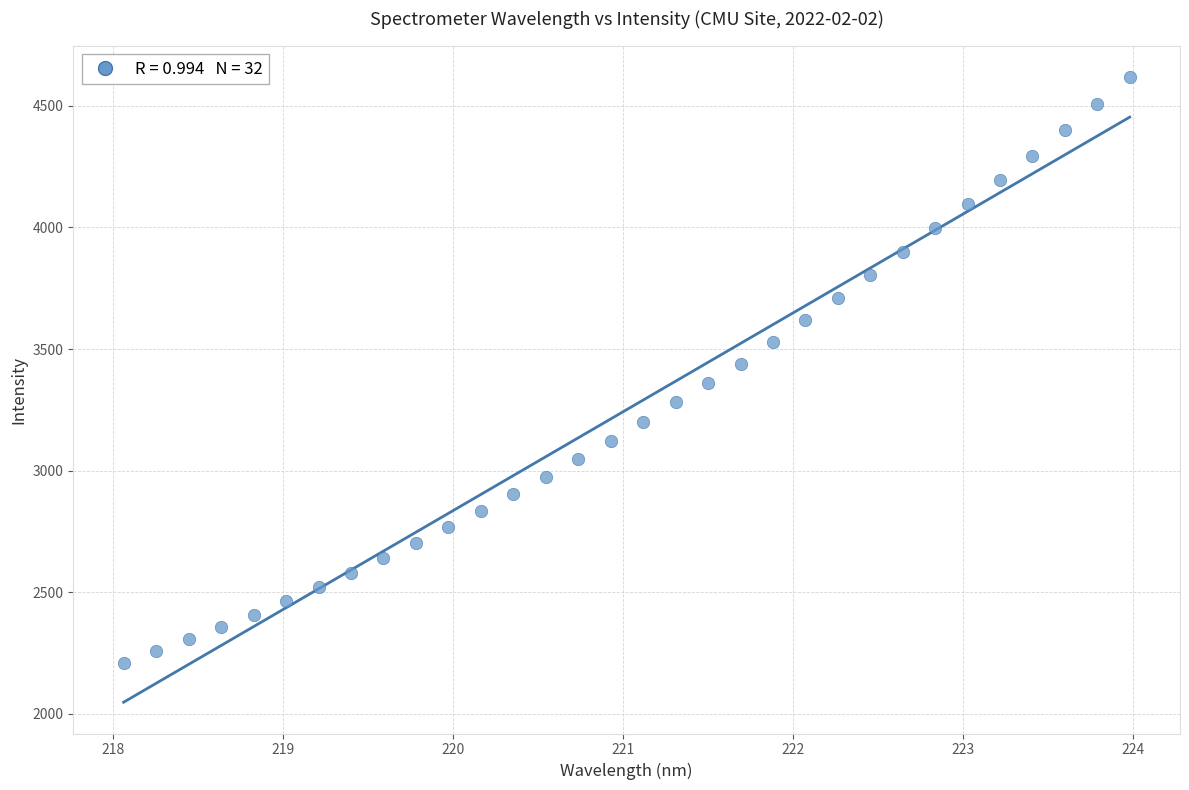

What is the range of Y values (max minus min)?

2410.7